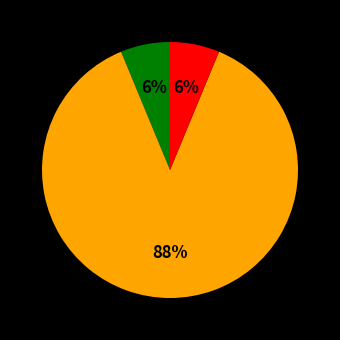

To the nearest percent, what is the average slice percentage?

33%